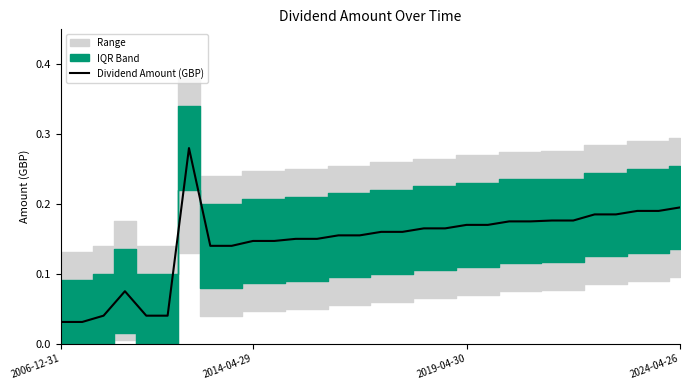

Where is the data nearest to the value 0?

2006-12-31